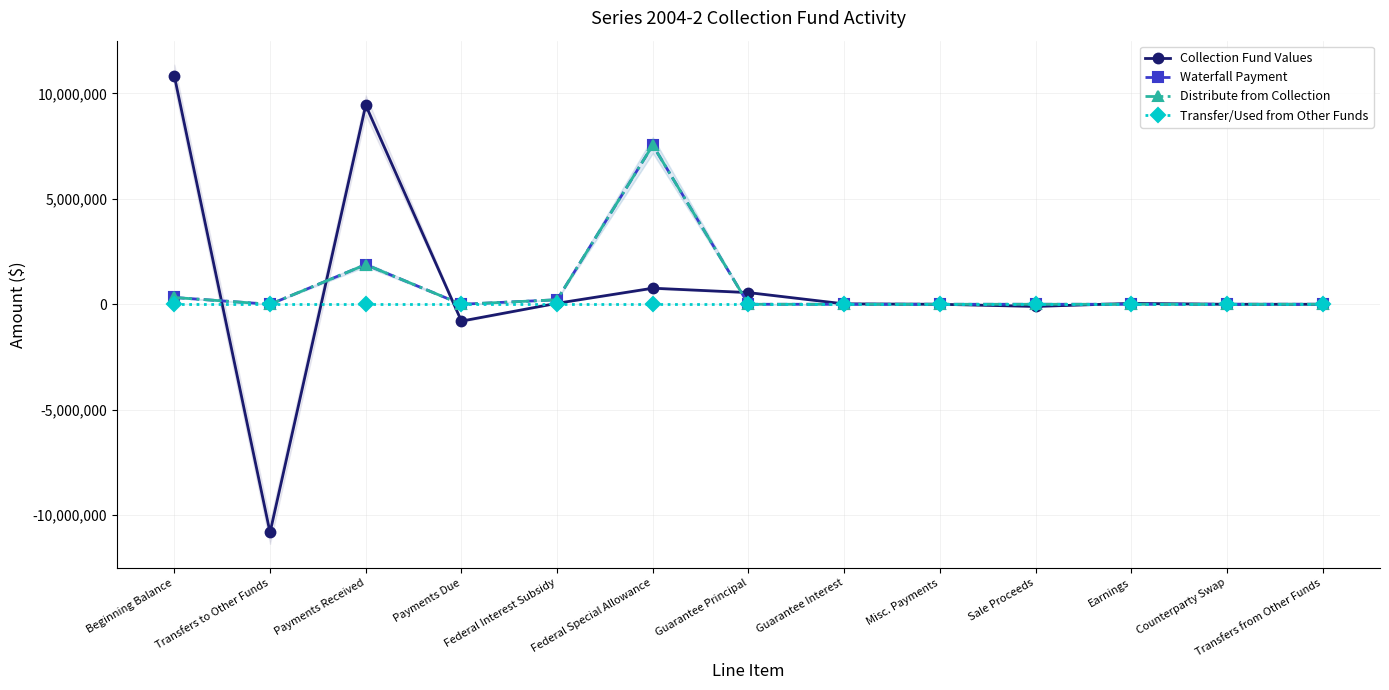

True or false: Distribute from Collection and Transfer/Used from Other Funds cross at least once.

False